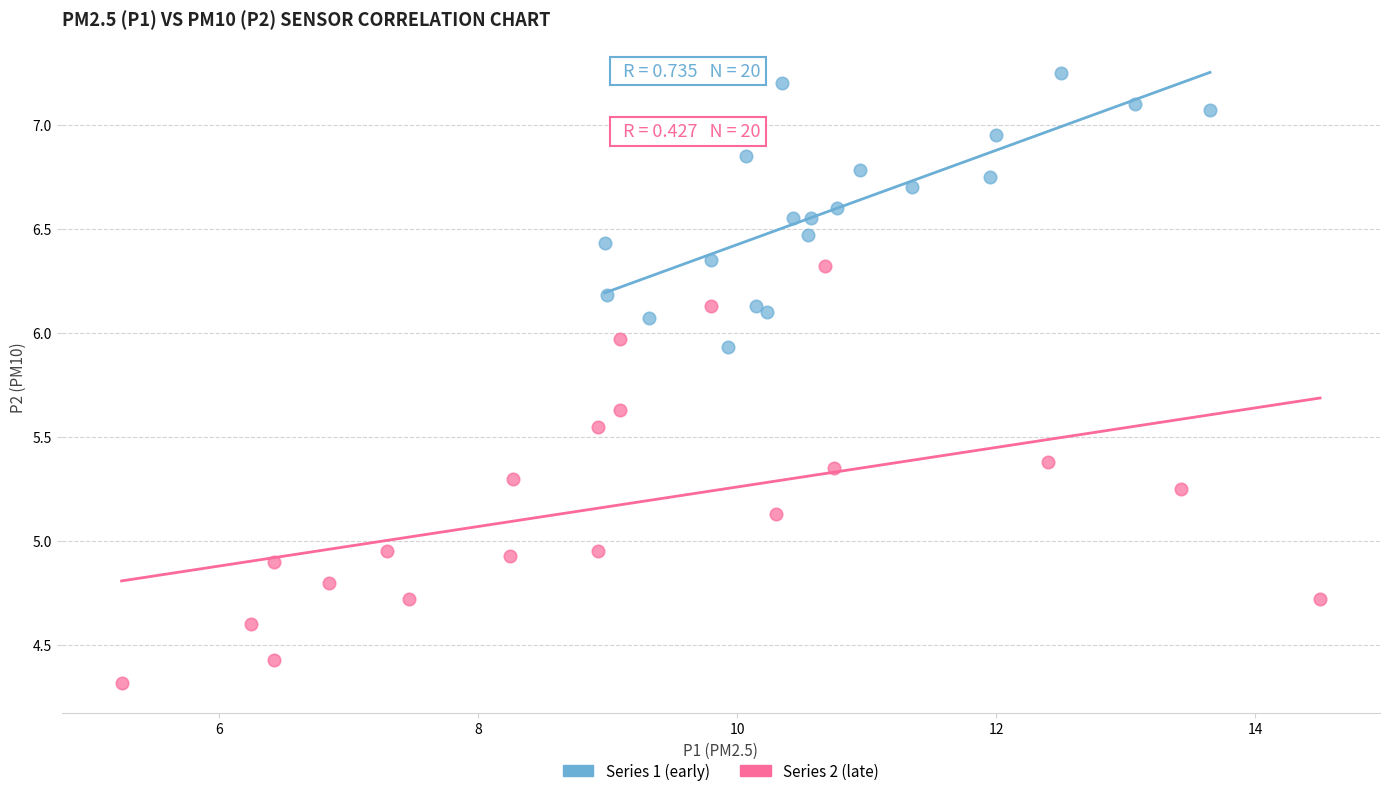

Which series contains the lowest Y value?

Series 2 (late)